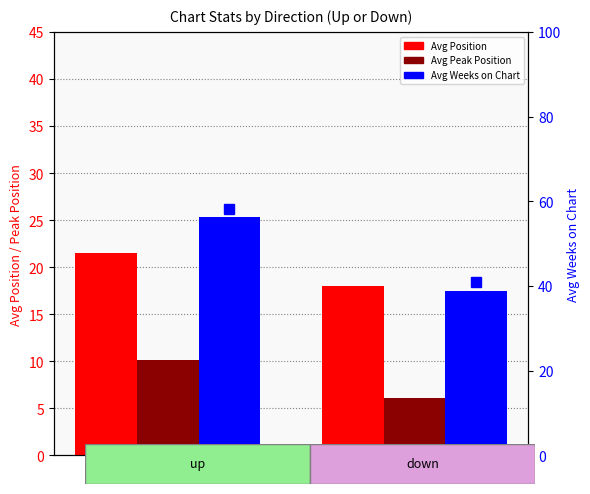

How many data points in Avg Peak Position are less than 10?

1